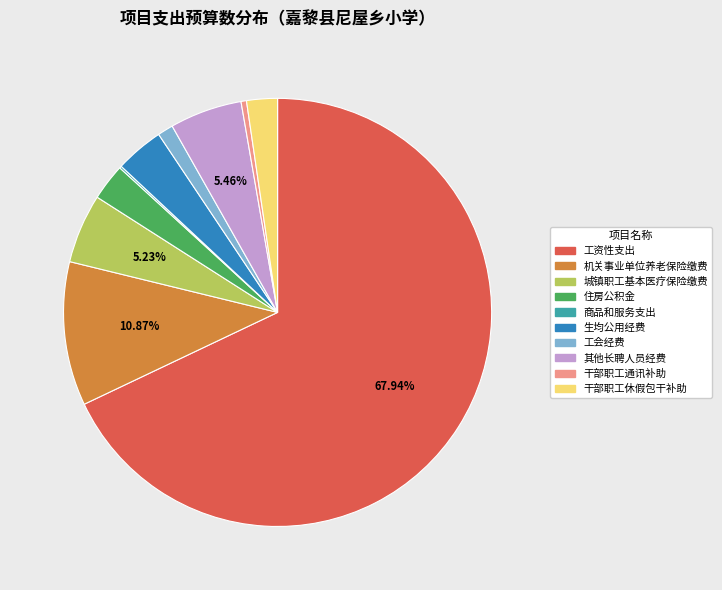

Does any single category account for the majority?

Yes